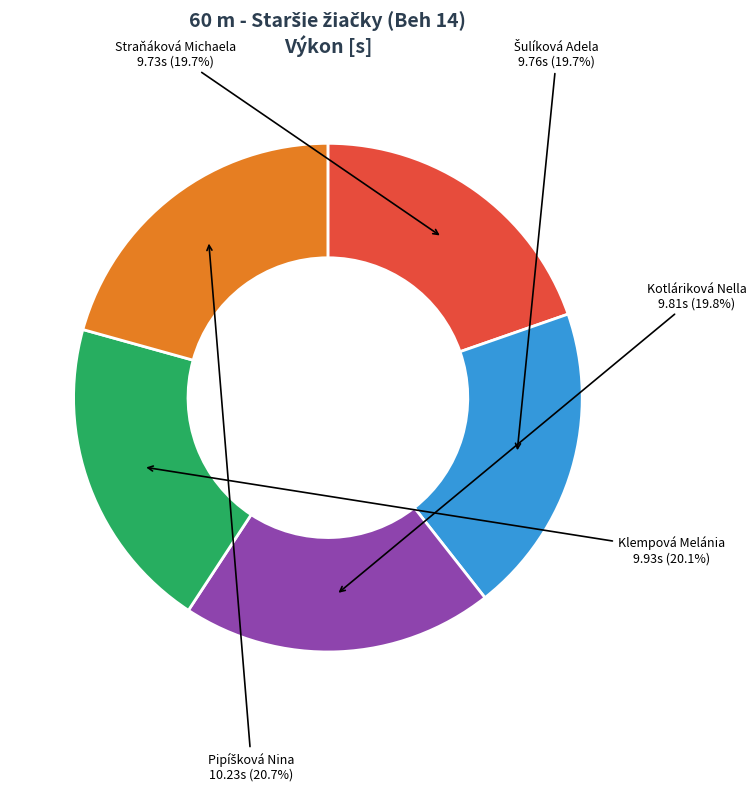

What percentage is the Klempová Melánia slice, to the nearest percent?

20%